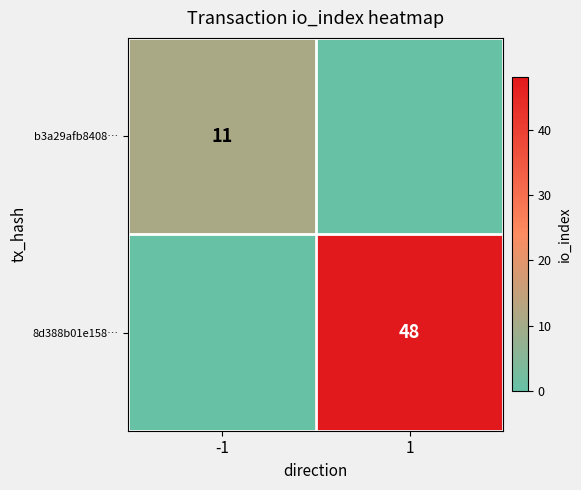

The b3a29afb8408… series shows 4 at -1. True or false?

False